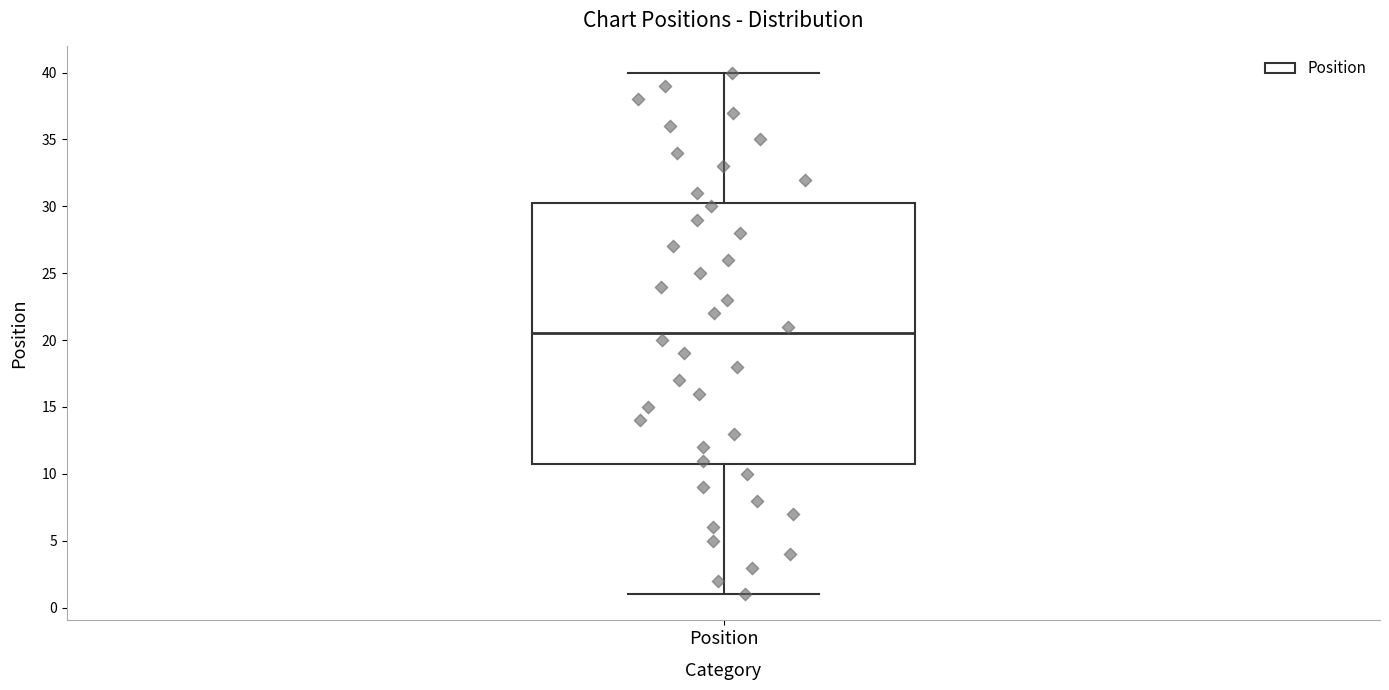

Where does the median line of the box for Position sit on the y-axis? The values are not printed on the chart, so give them approximately, as read against the axis.

20.5